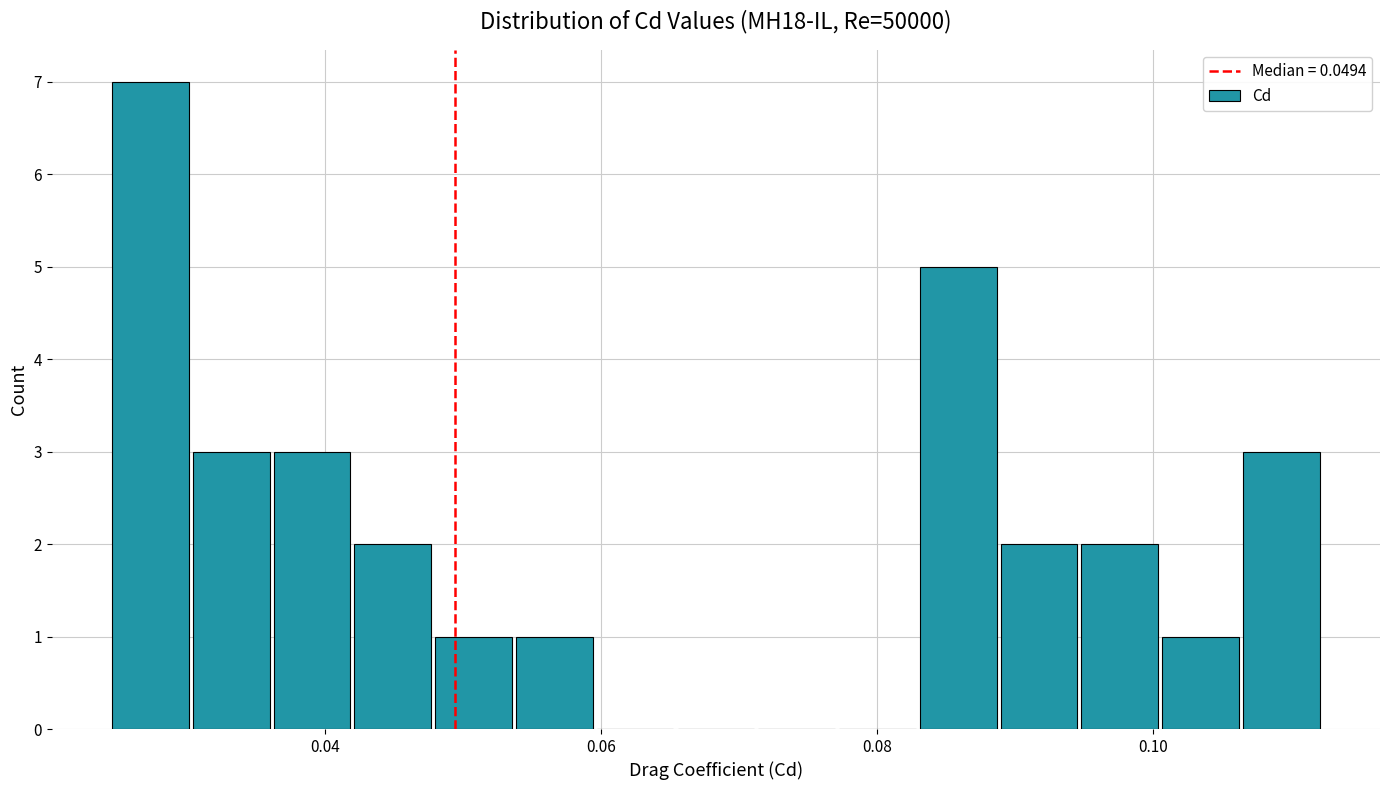

Around what value on the x-axis is the tallest bar? Give the approximate position of its centre, as read against the axis.

0.028